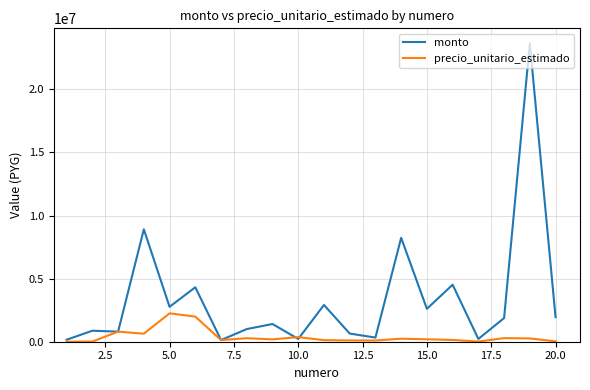

List the series in order of their peak value, lowest first.

precio_unitario_estimado, monto